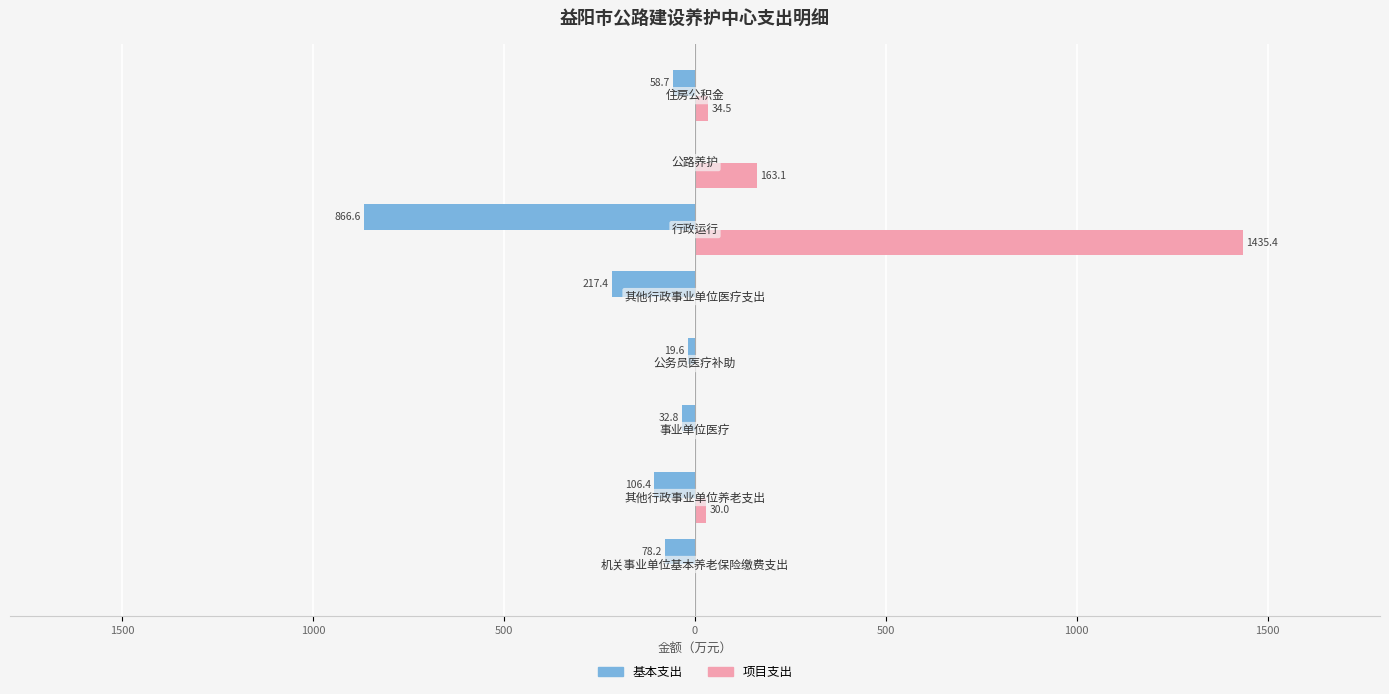

What are all the series names shown in the legend?

基本支出, 项目支出